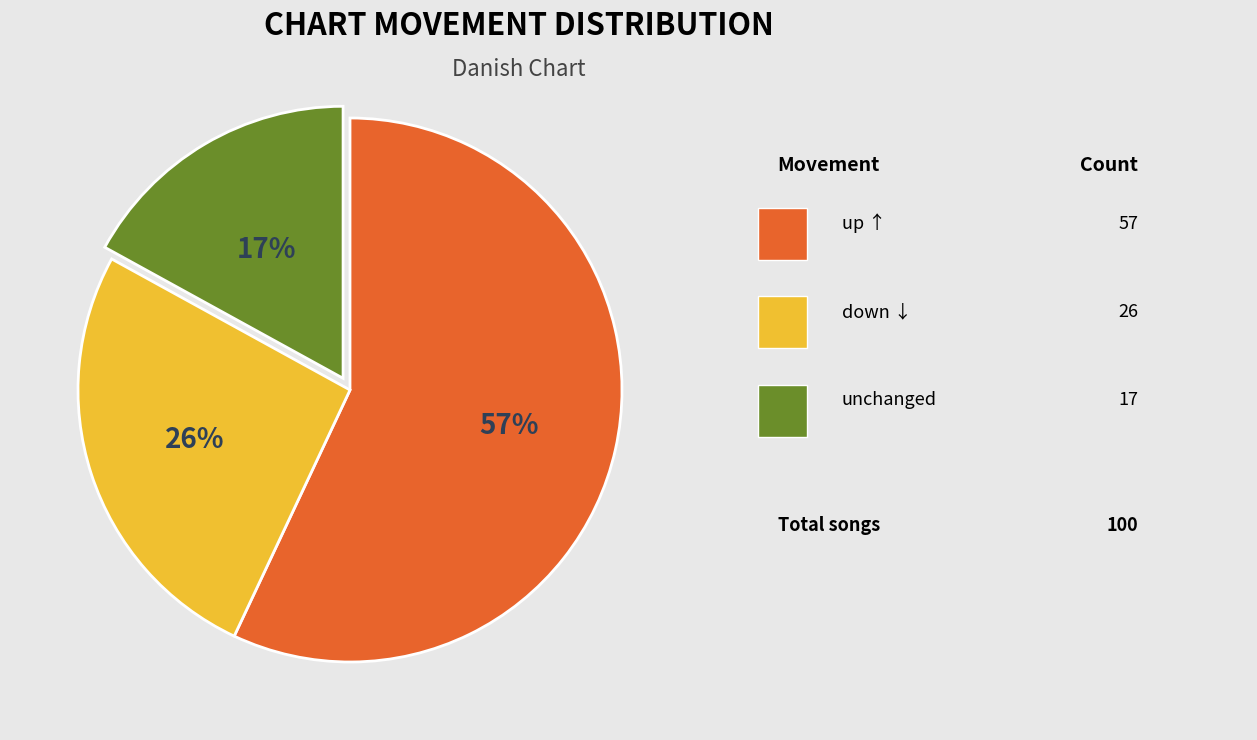

To the nearest percent, what is the difference between the largest and smallest slice percentages?

40%